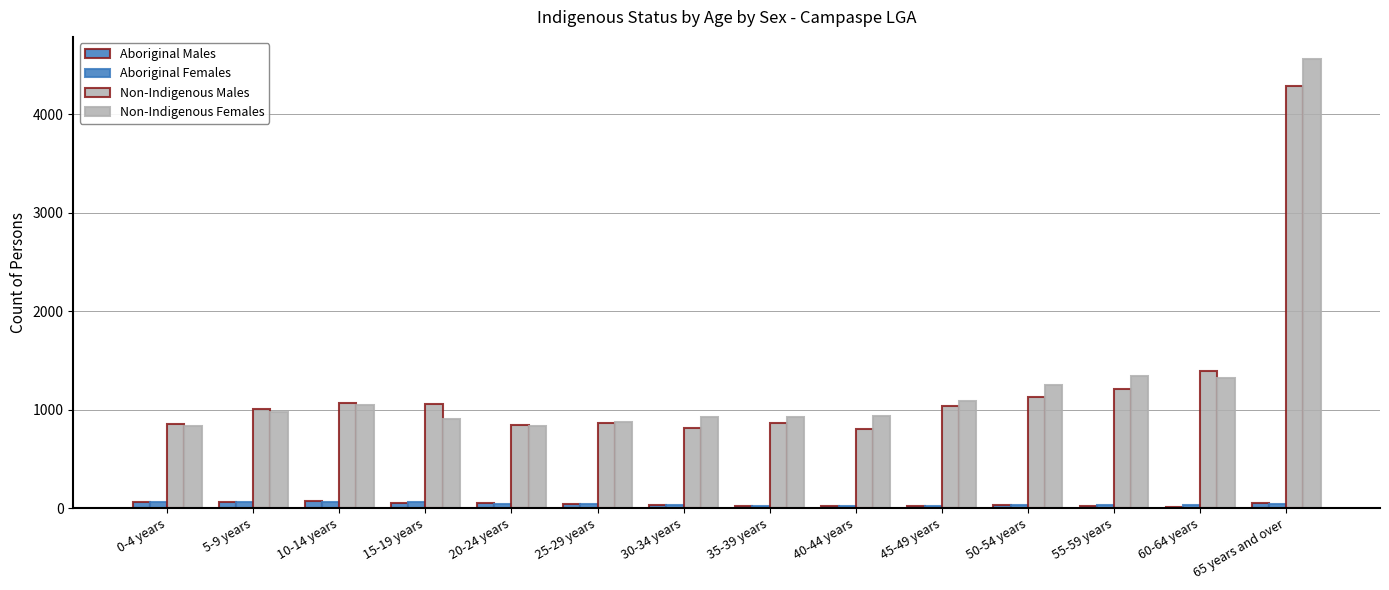

How many groups of bars are there?

14